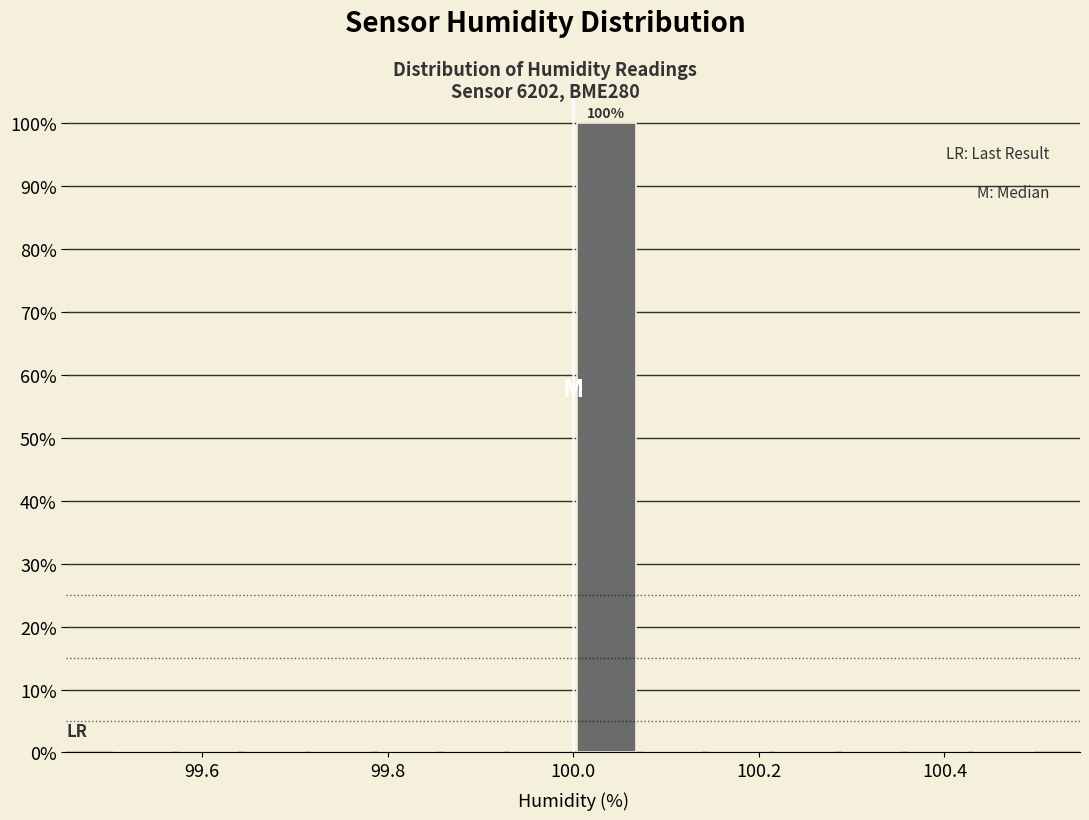

Around what value on the x-axis is the tallest bar? Give the approximate position of its centre, as read against the axis.

100.04